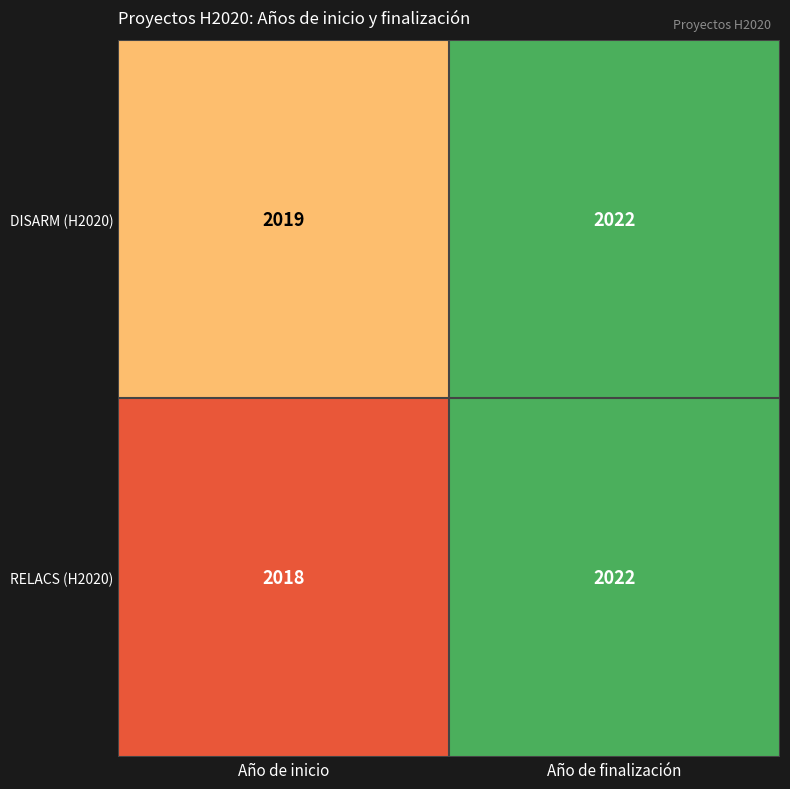

Which category has the highest value across all series?

Año de finalización